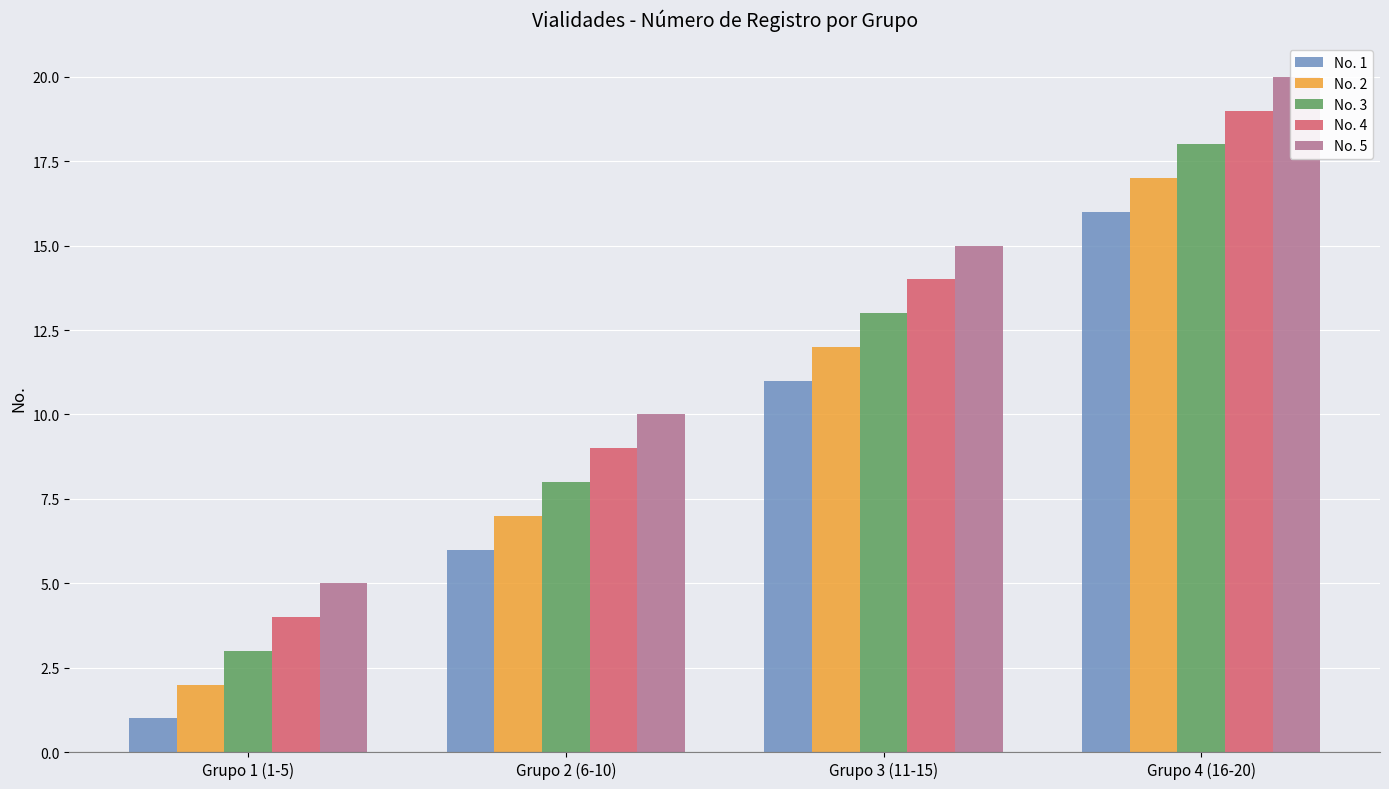

At which label does No. 3 reach its minimum?

Grupo 1 (1-5)